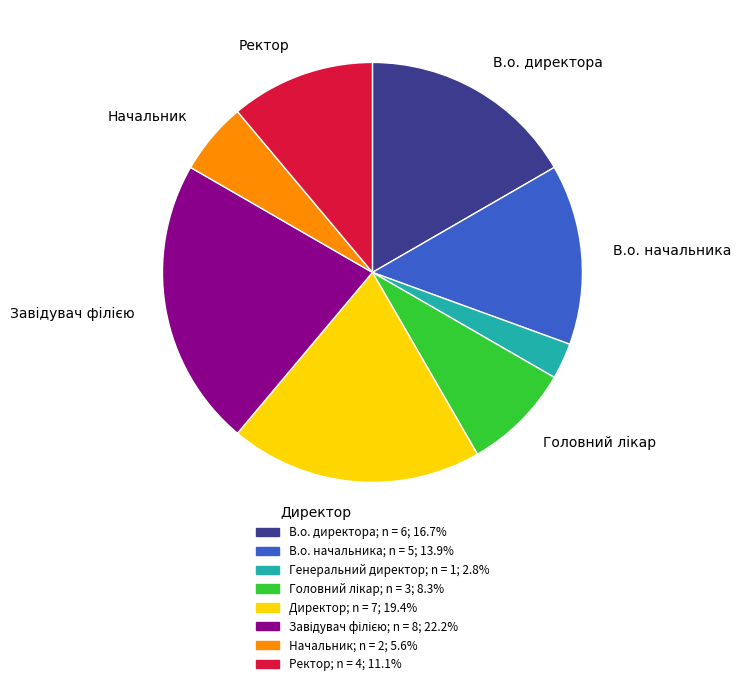

Does any single category account for the majority?

No